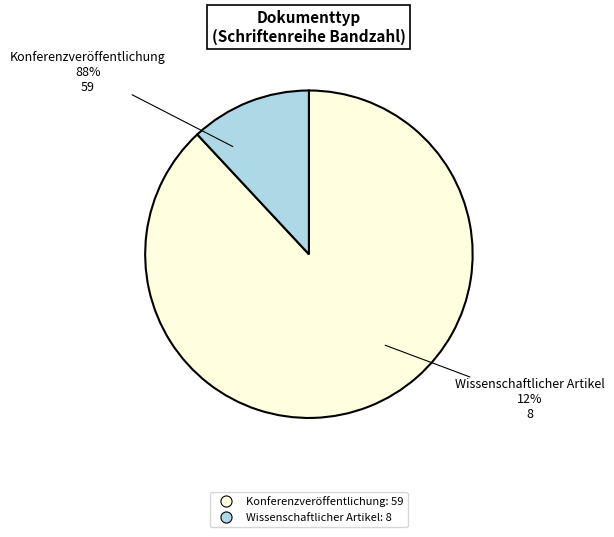

Rank the categories by value from highest to lowest.

OPUS4-16222 (Konferenzveröffentlichung), OPUS4-16708 (Wissenschaftlicher Artikel)